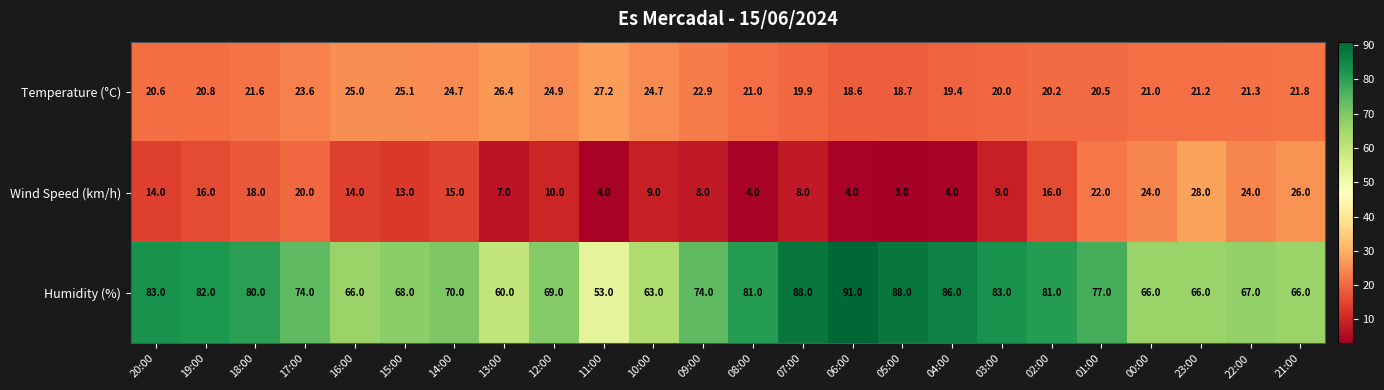

Where does the Temperature (°C) series first go above 21?

18:00